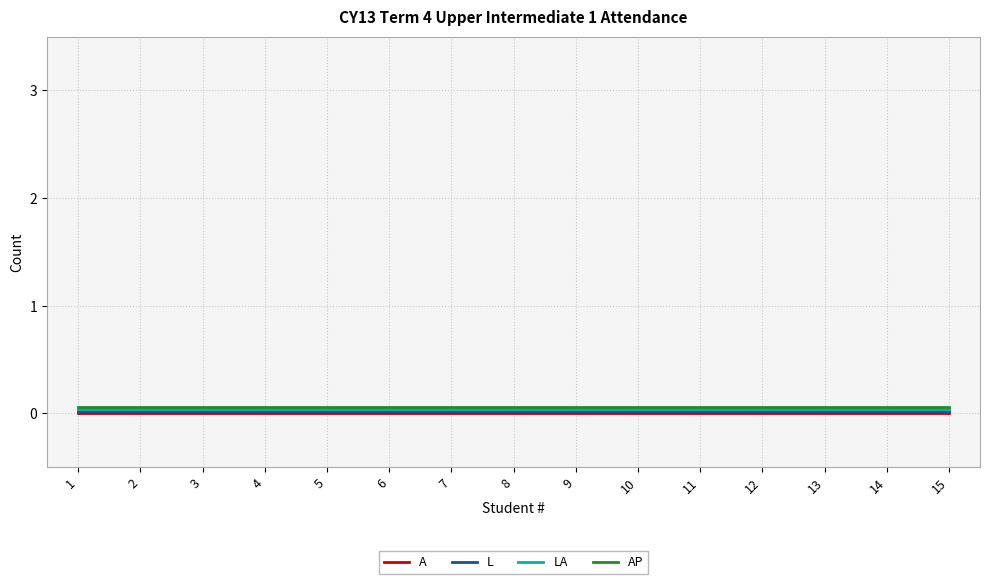

The value of L at 12 is 0.0. True or false?

True